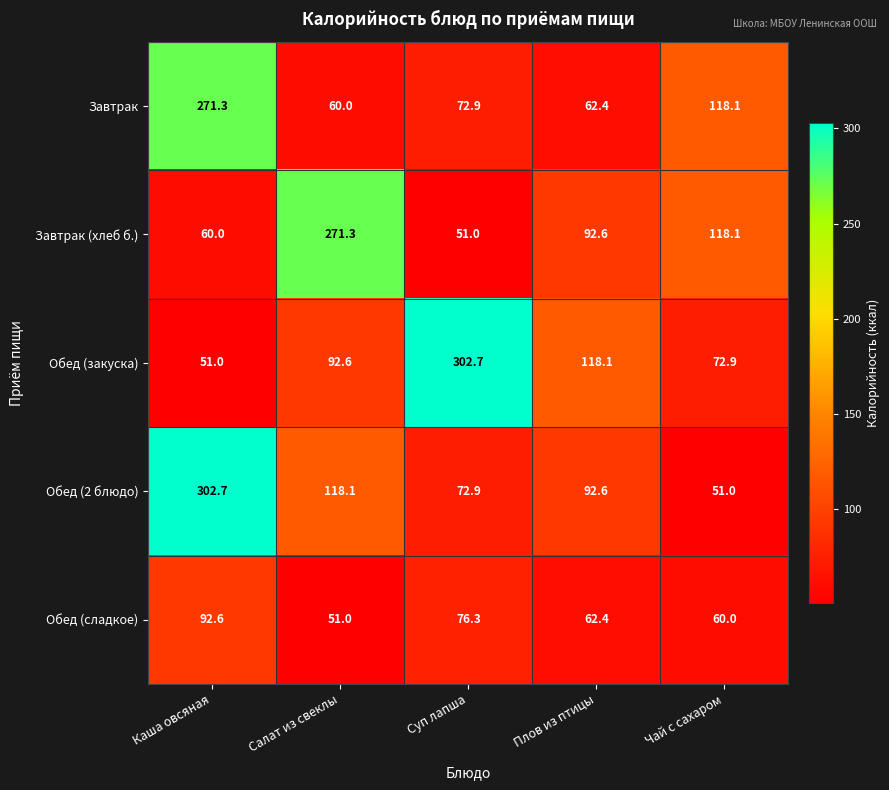

Is the value of Завтрак at Плов из птицы greater than the value of Завтрак (хлеб б.) at Салат из свеклы?

No